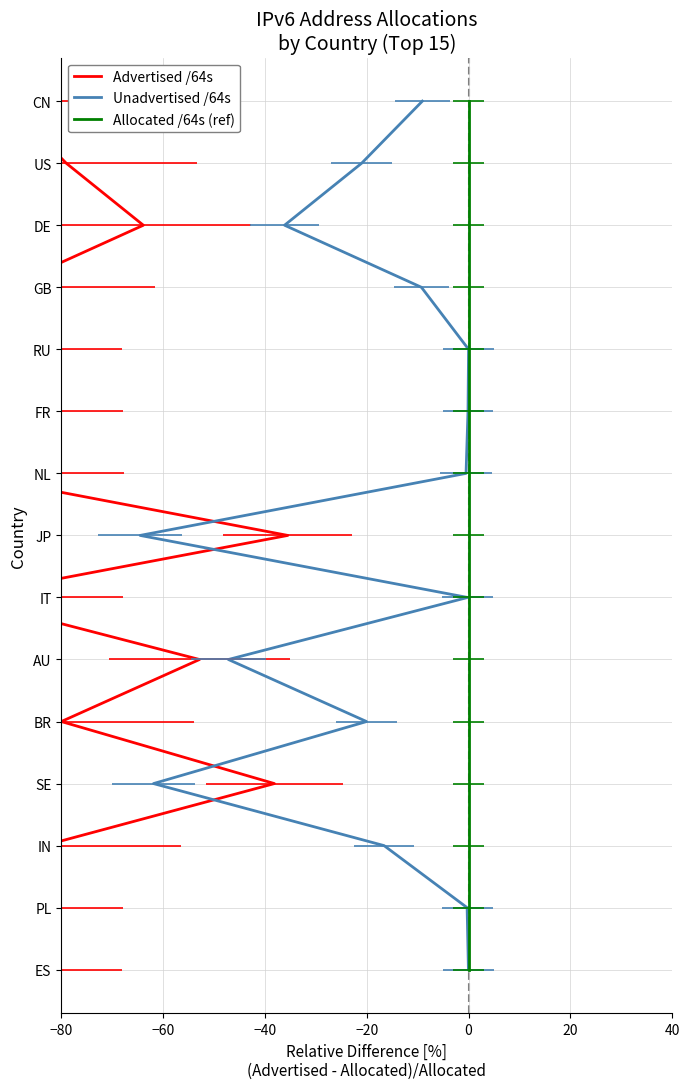

Is this an area chart (filled region under the line)?

No